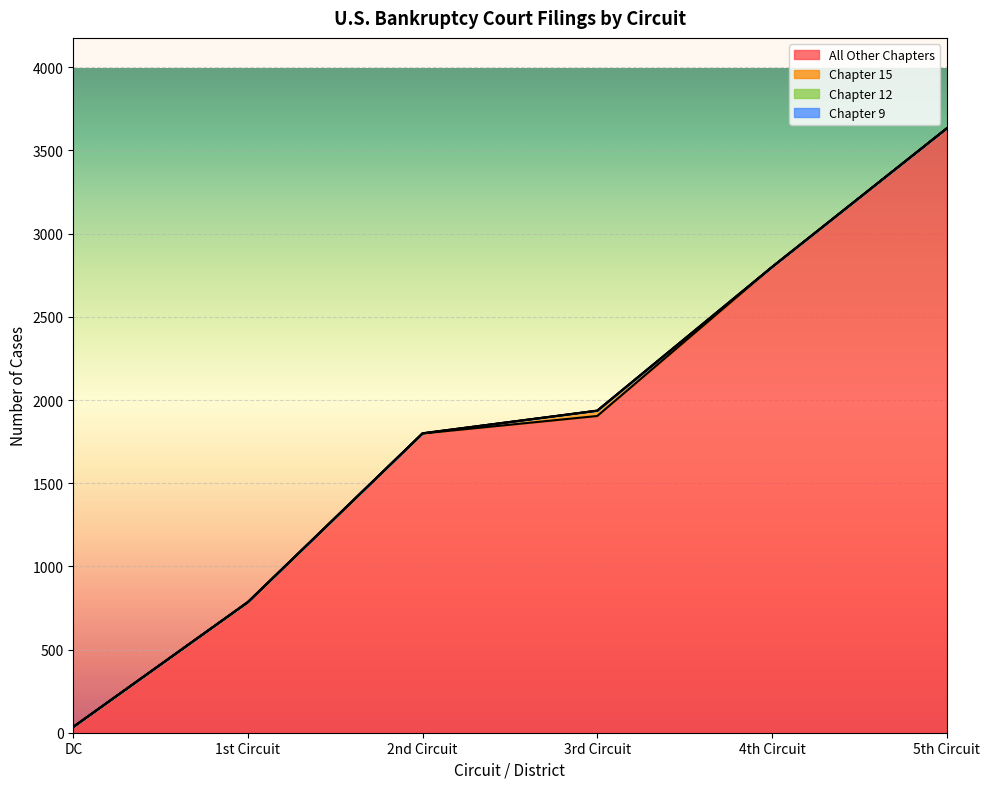

What position from the left is 4th Circuit?

5